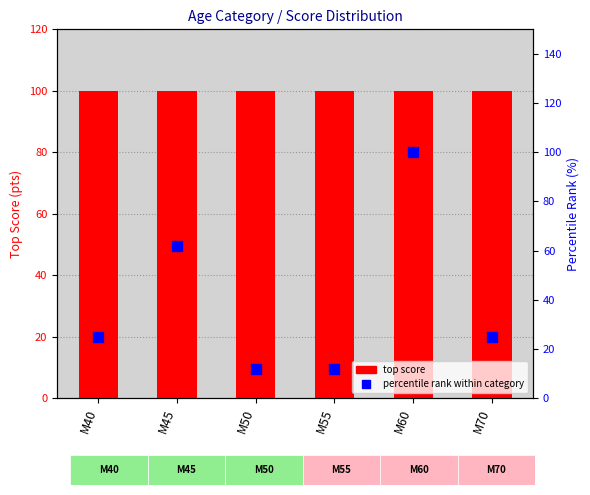

What are all the series names shown in the legend?

top score, percentile rank within category